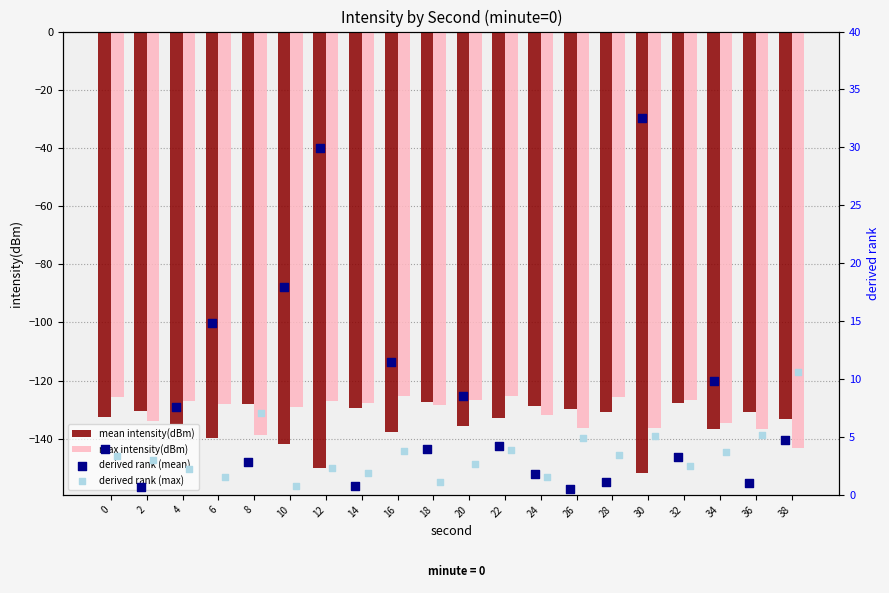

At how many categories does at least one series exceed -73?

20